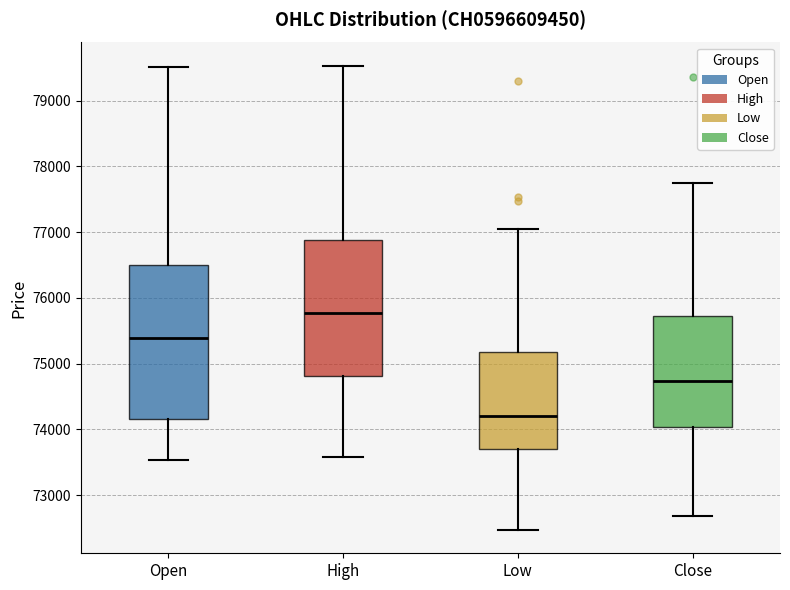

Reading left to right, transcribe this box plot: for each box, give where its median line is, the range the box spans, and where its two whiskers end, as read against the y-axis. The values are not printed on the chart, so give them approximately, as read against the axis.

Open: median 75400, box 74200 to 76500, whiskers 73500 to 79500
High: median 75800, box 74800 to 76900, whiskers 73600 to 79500
Low: median 74200, box 73700 to 75200, whiskers 72500 to 77000
Close: median 74700, box 74000 to 75700, whiskers 72700 to 77800